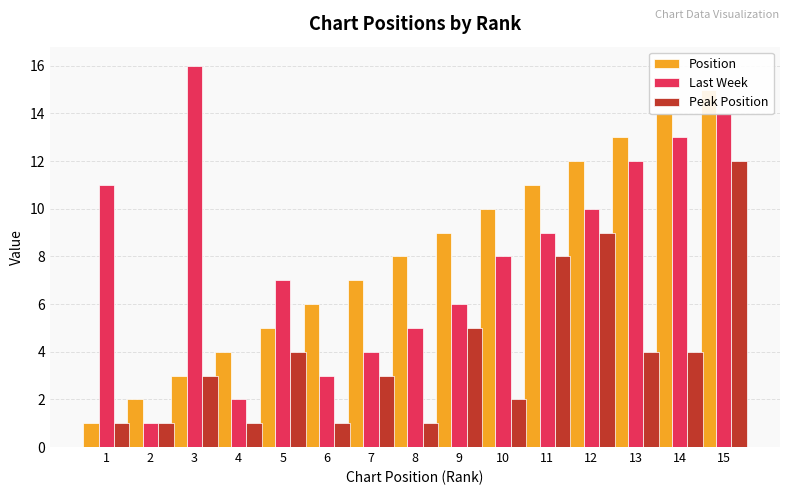

How many bars are there in total?

45